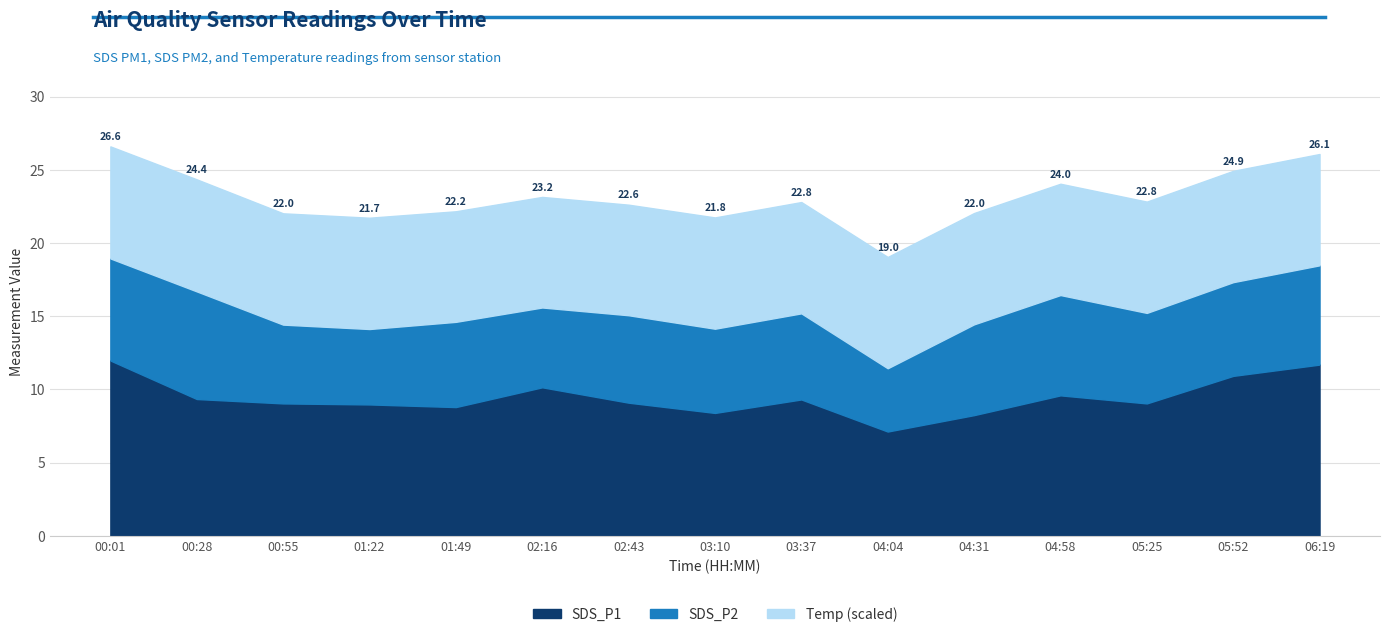

Which series has the largest range (max minus min)?

SDS_P1